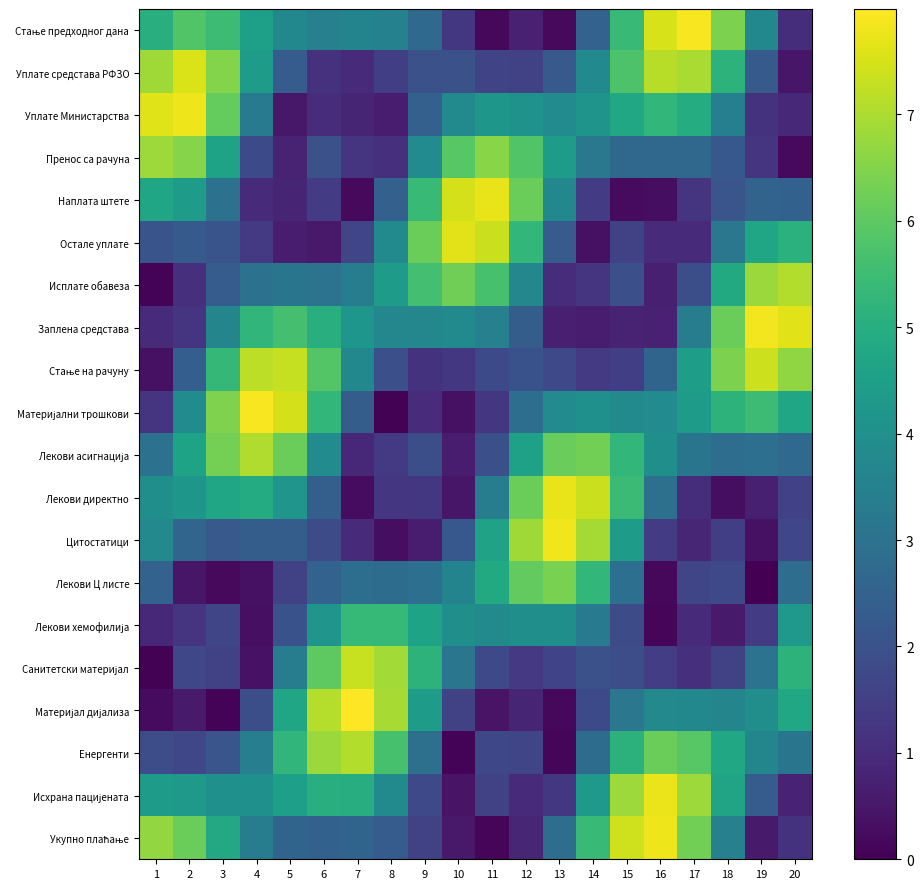

What is the spread (max minus min) of values at 6?

6.6